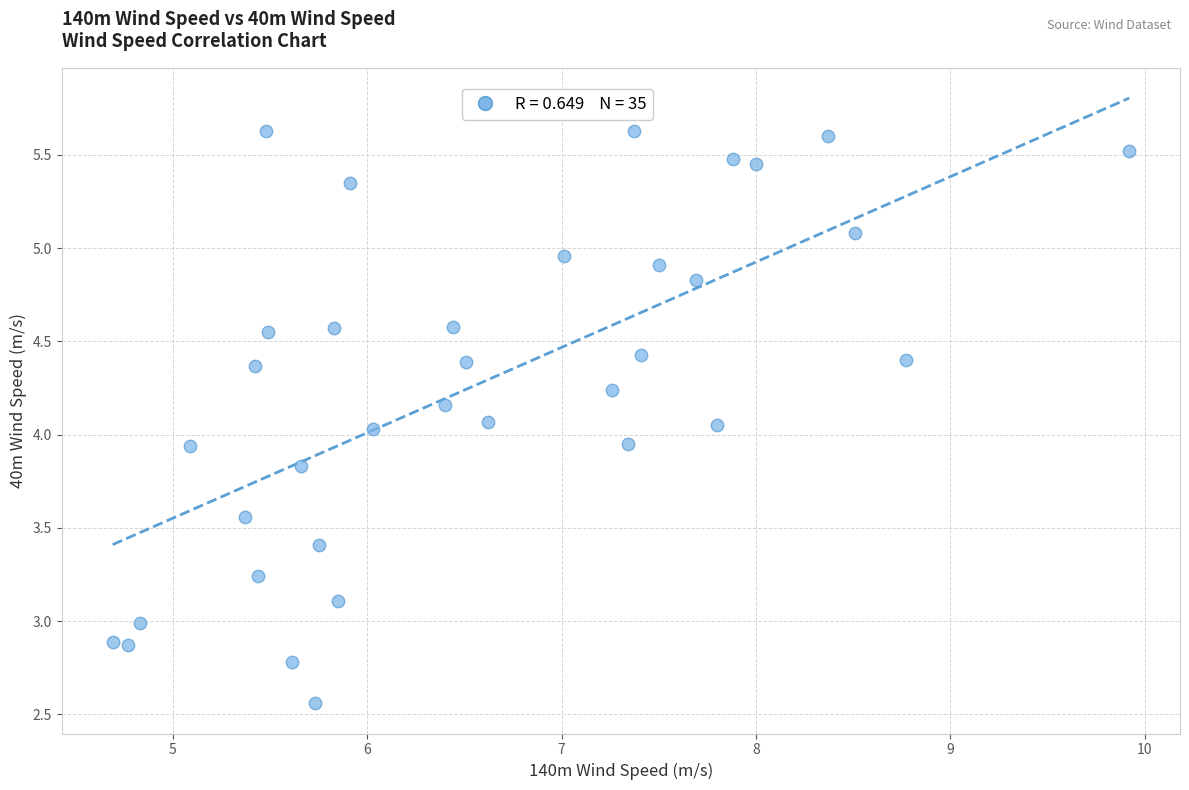

What is the range of Y values (max minus min)?

3.1